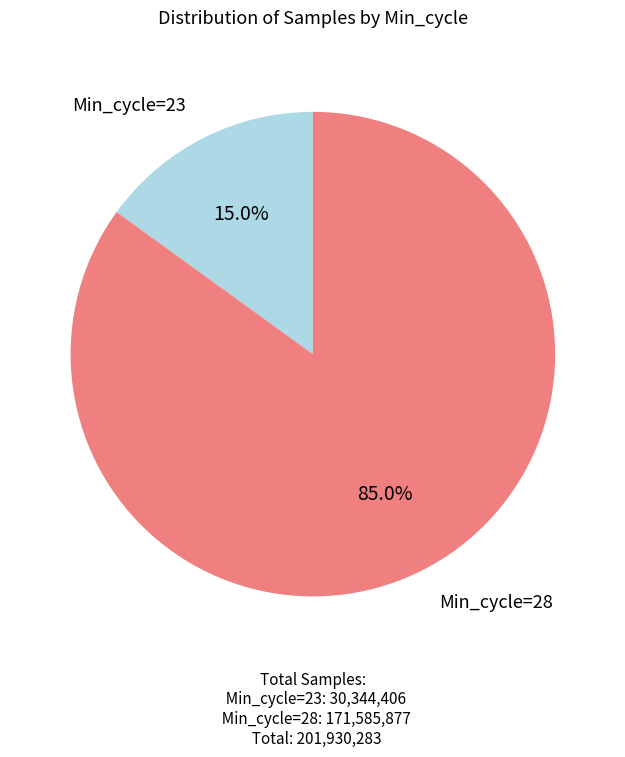

Count the number of slices in the pie.

2